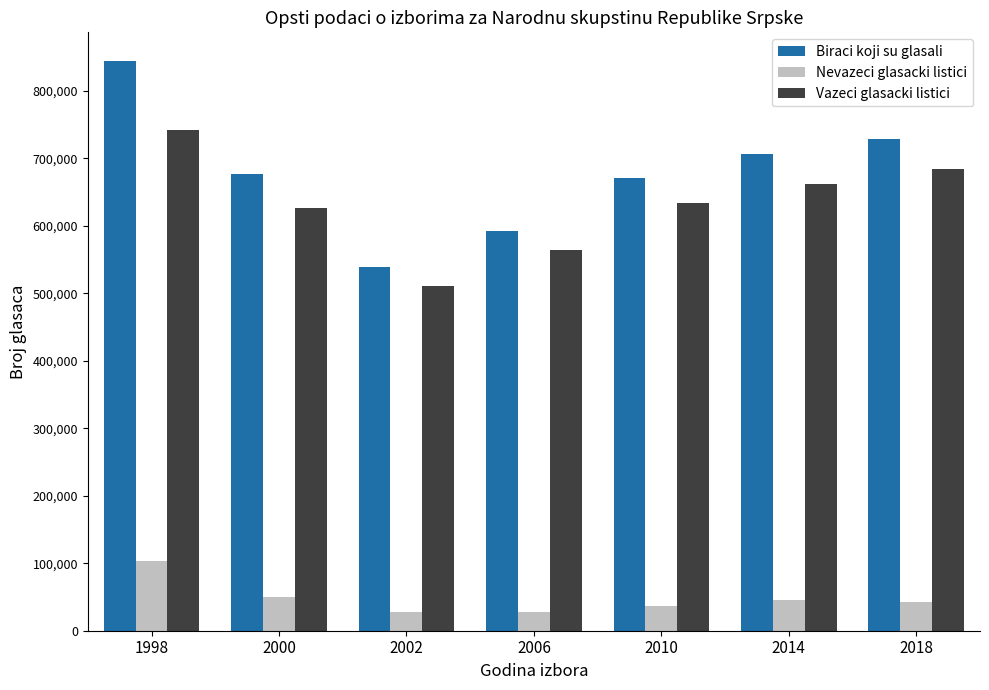

What is the average value of the Biraci koji su glasali series?

679509